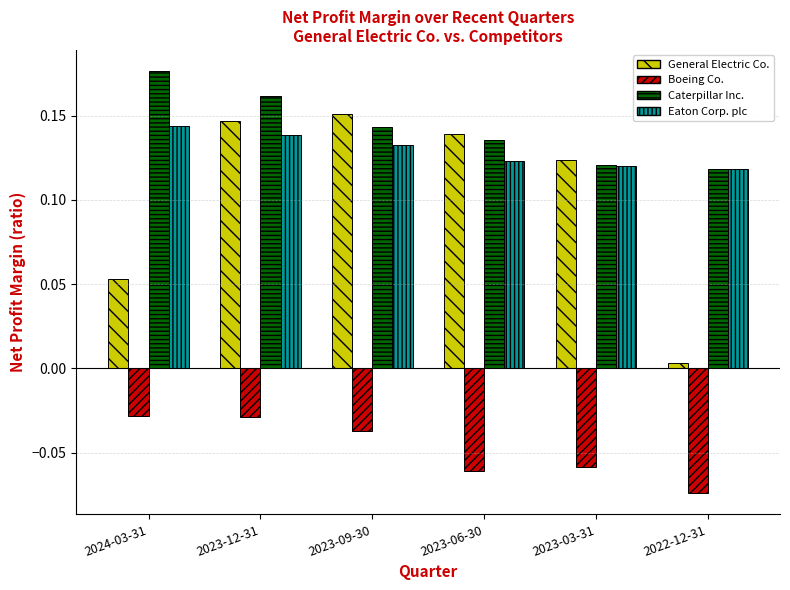

At which label is General Electric Co. closest to 0?

2022-12-31